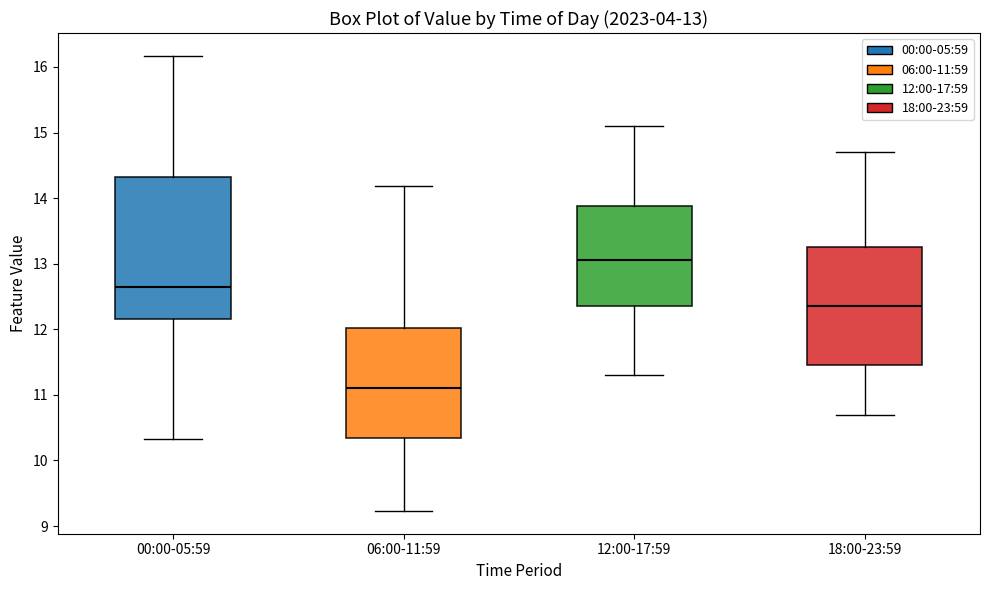

Which box's median line is the lowest?

06:00-11:59